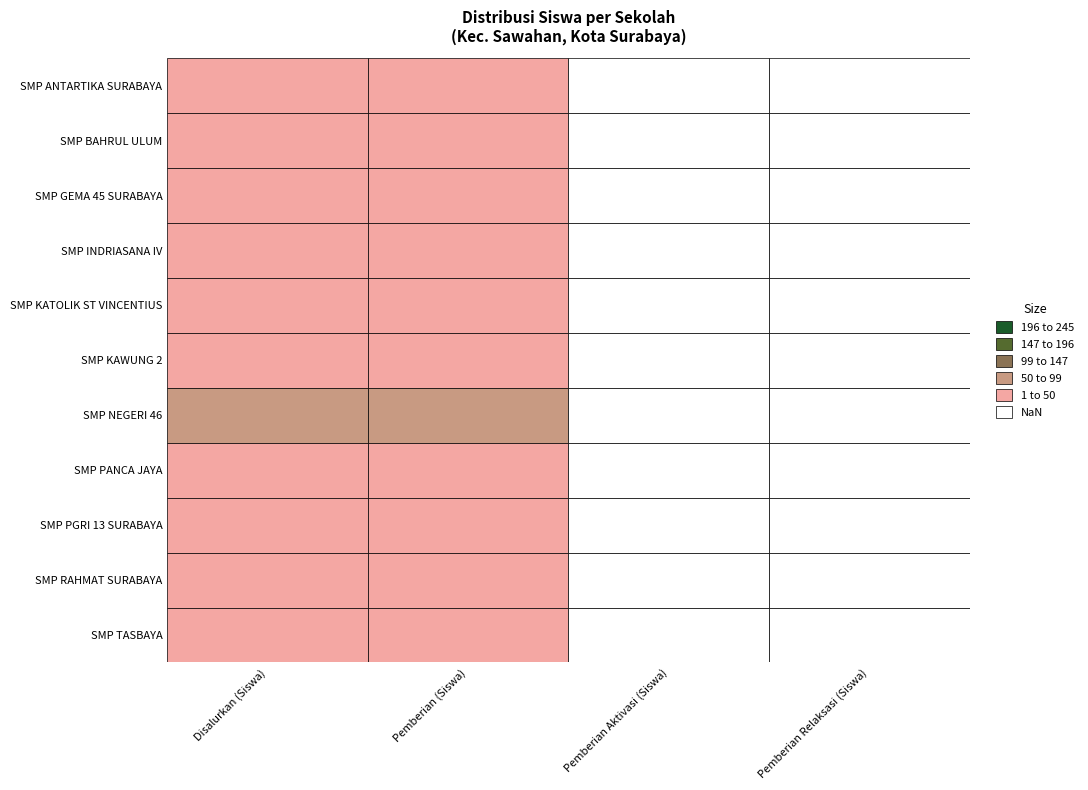

Reading right to left, what are all the values shown in this chart?

SMP ANTARTIKA SURABAYA: SMP INDRIASANA IV=0	SMP GEMA 45 SURABAYA=0	SMP BAHRUL ULUM=9	SMP ANTARTIKA SURABAYA=9
SMP BAHRUL ULUM: SMP INDRIASANA IV=0	SMP GEMA 45 SURABAYA=0	SMP BAHRUL ULUM=21	SMP ANTARTIKA SURABAYA=21
SMP GEMA 45 SURABAYA: SMP INDRIASANA IV=0	SMP GEMA 45 SURABAYA=0	SMP BAHRUL ULUM=44	SMP ANTARTIKA SURABAYA=44
SMP INDRIASANA IV: SMP INDRIASANA IV=0	SMP GEMA 45 SURABAYA=0	SMP BAHRUL ULUM=4	SMP ANTARTIKA SURABAYA=4
SMP KATOLIK ST VINCENTIUS: SMP INDRIASANA IV=0	SMP GEMA 45 SURABAYA=0	SMP BAHRUL ULUM=6	SMP ANTARTIKA SURABAYA=6
SMP KAWUNG 2: SMP INDRIASANA IV=0	SMP GEMA 45 SURABAYA=0	SMP BAHRUL ULUM=11	SMP ANTARTIKA SURABAYA=11
SMP NEGERI 46: SMP INDRIASANA IV=0	SMP GEMA 45 SURABAYA=0	SMP BAHRUL ULUM=93	SMP ANTARTIKA SURABAYA=93
SMP PANCA JAYA: SMP INDRIASANA IV=0	SMP GEMA 45 SURABAYA=0	SMP BAHRUL ULUM=20	SMP ANTARTIKA SURABAYA=20
SMP PGRI 13 SURABAYA: SMP INDRIASANA IV=0	SMP GEMA 45 SURABAYA=0	SMP BAHRUL ULUM=10	SMP ANTARTIKA SURABAYA=10
SMP RAHMAT SURABAYA: SMP INDRIASANA IV=0	SMP GEMA 45 SURABAYA=0	SMP BAHRUL ULUM=30	SMP ANTARTIKA SURABAYA=30
SMP TASBAYA: SMP INDRIASANA IV=0	SMP GEMA 45 SURABAYA=0	SMP BAHRUL ULUM=37	SMP ANTARTIKA SURABAYA=37